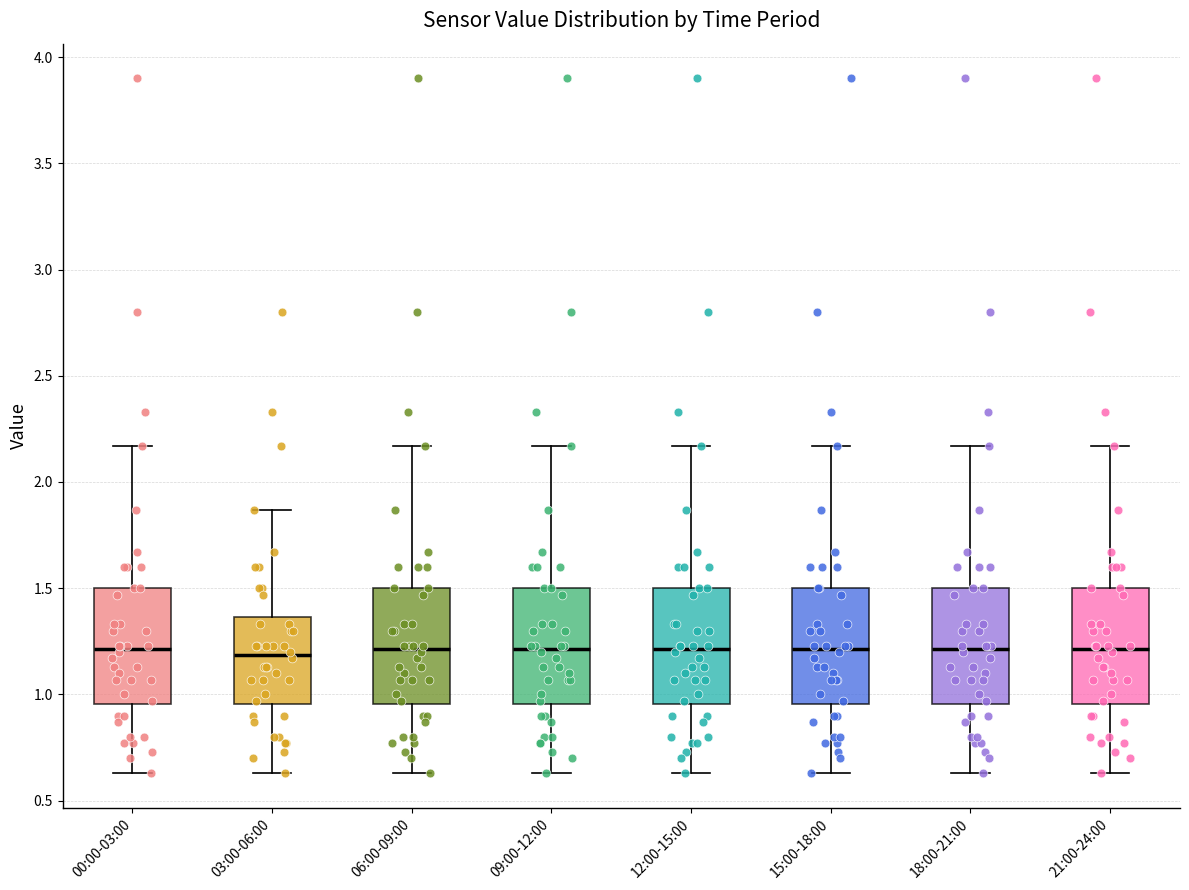

Where does the median line of the box for 12:00-15:00 sit on the y-axis? The values are not printed on the chart, so give them approximately, as read against the axis.

1.20